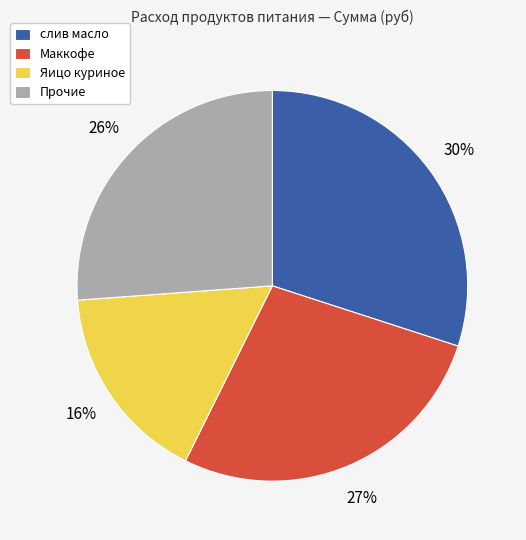

Count the number of slices in the pie.

4